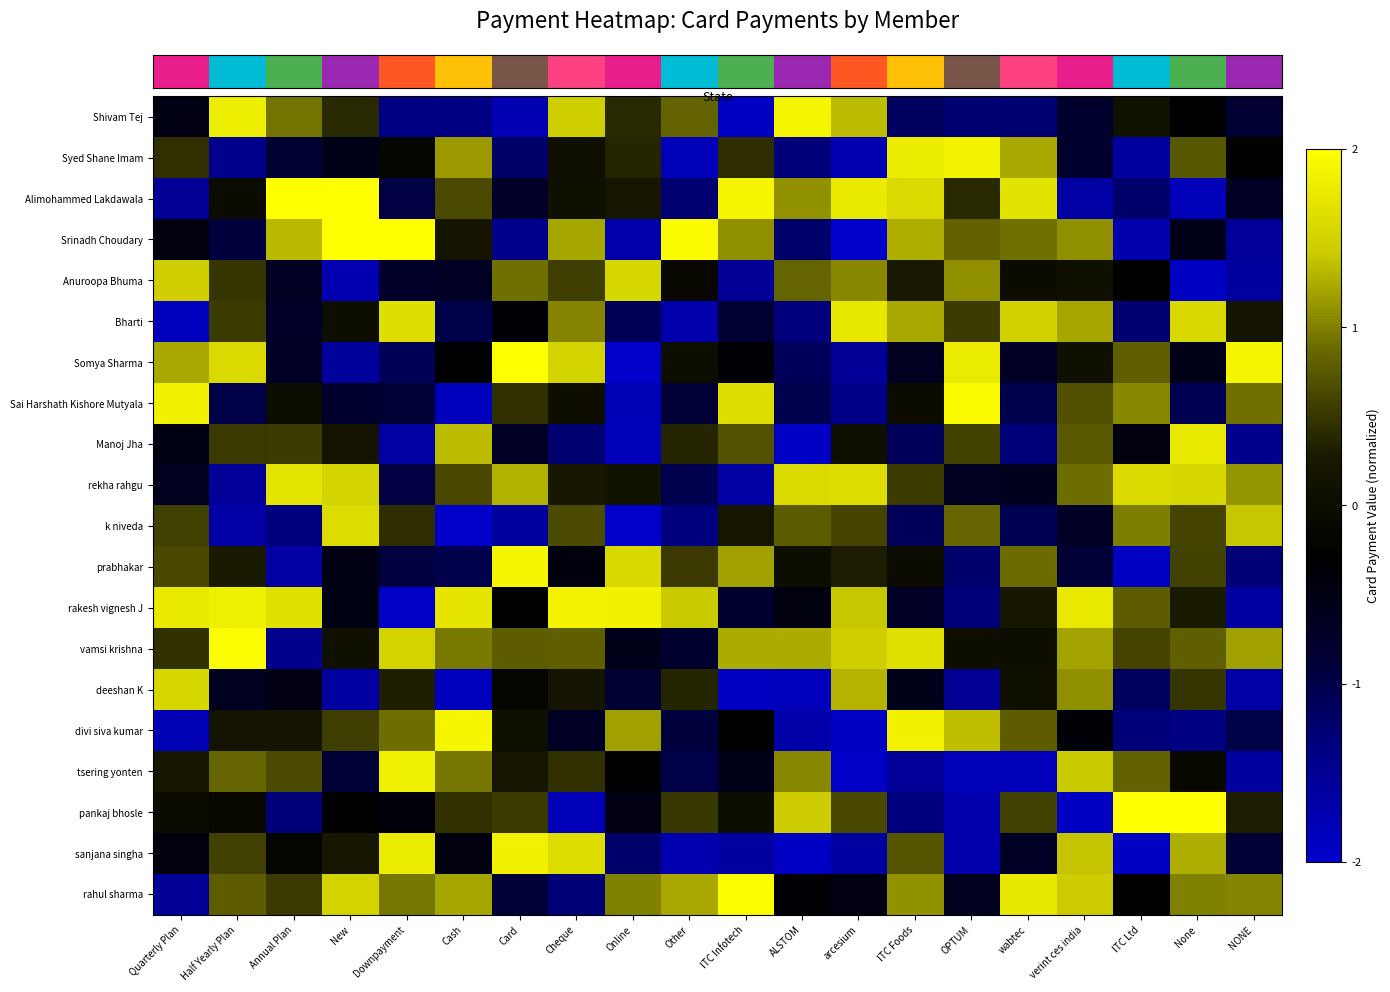

What is the total value across all series at wabtec?

1.1